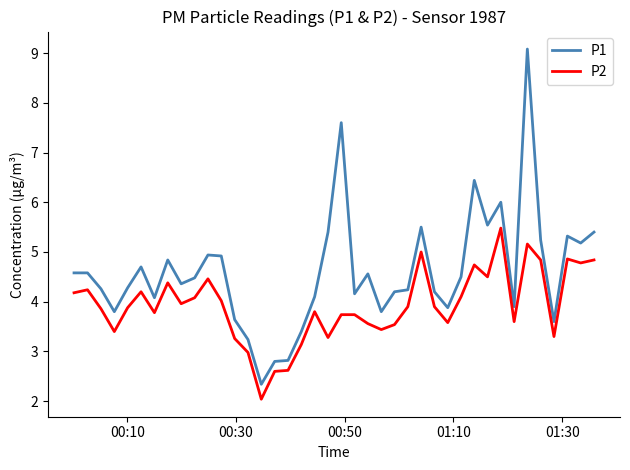

Rank the series by their average value, from highest to lowest.

P1, P2